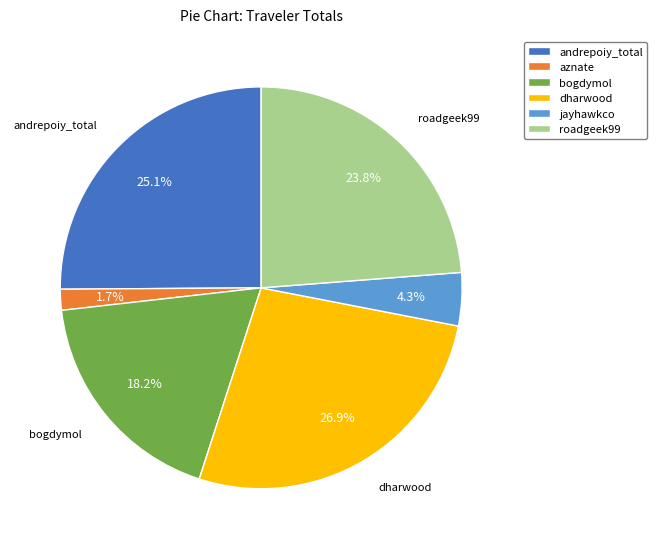

Between dharwood and bogdymol, which is larger?

dharwood